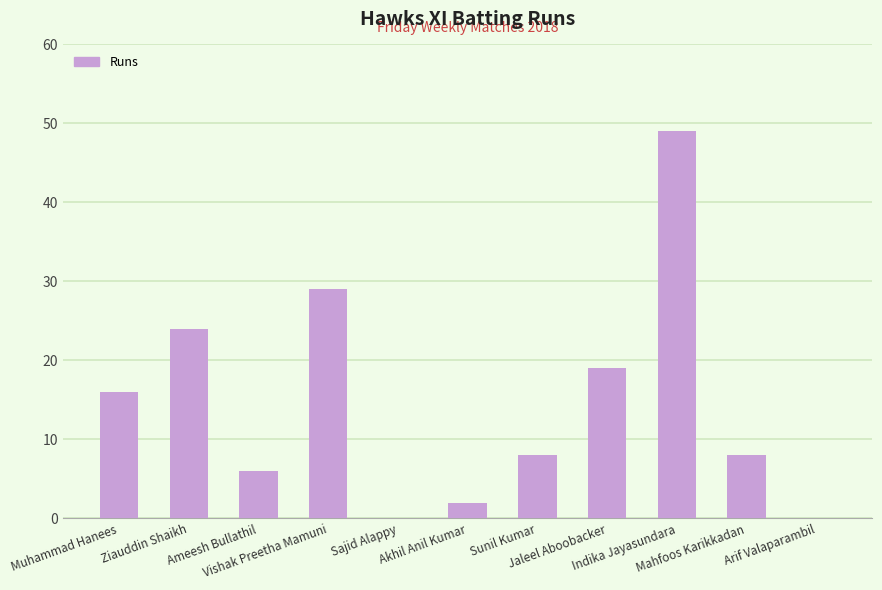

Reading right to left, transcribe all the data shown in this chart.

Arif Valaparambil=0	Mahfoos Karikkadan=8	Indika Jayasundara=49	Jaleel Aboobacker=19	Sunil Kumar=8	Akhil Anil Kumar=2	Sajid Alappy=0	Vishak Preetha Mamuni=29	Ameesh Bullathil=6	Ziauddin Shaikh=24	Muhammad Hanees=16